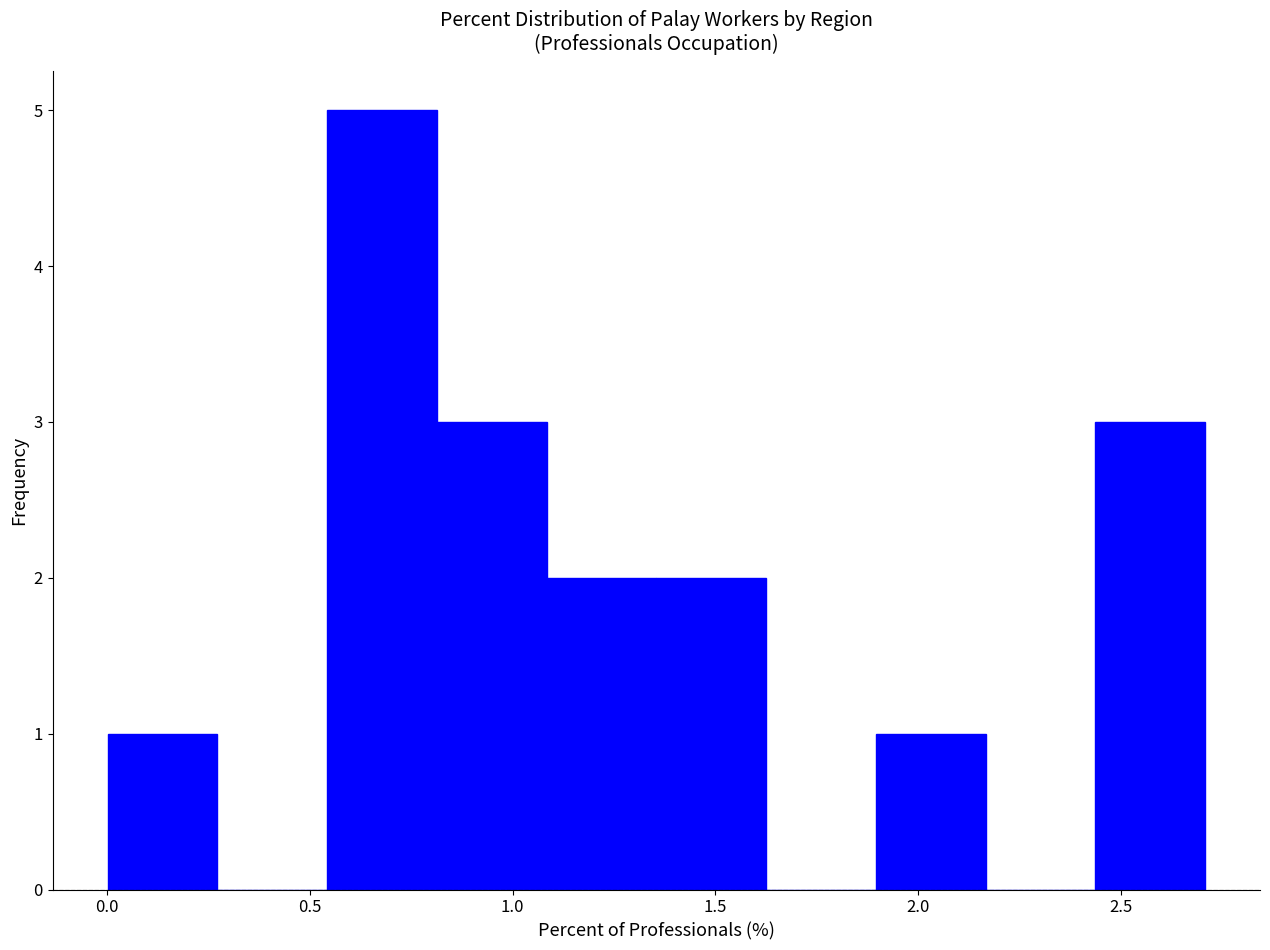

Reading left to right, list every bar in this chart as the range it spans on the x-axis followed by its height. Neither the bar edges nor the heights are printed on the chart, so give them approximately, as read against the axes.

0.00 to 0.25: 1
0.25 to 0.55: 0
0.55 to 0.80: 5
0.80 to 1.10: 3
1.10 to 1.35: 2
1.35 to 1.65: 2
1.65 to 1.90: 0
1.90 to 2.15: 1
2.15 to 2.45: 0
2.45 to 2.70: 3